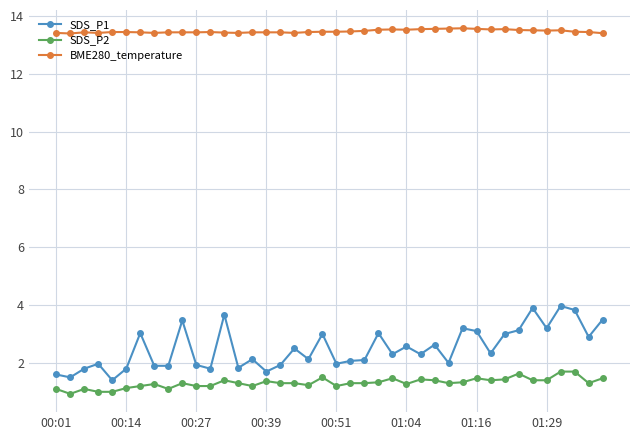

List the series in order of their peak value, highest first.

BME280_temperature, SDS_P1, SDS_P2